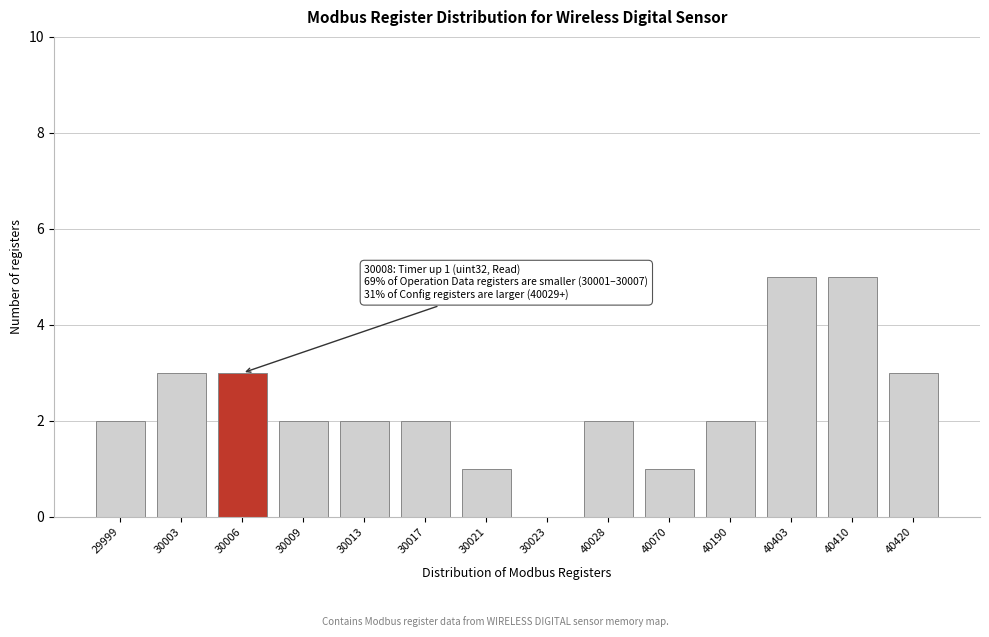

Reading right to left, extract all data points from this chart.

40420=3	40410=5	40403=5	40190=2	40070=1	40028=2	30023=0	30021=1	30017=2	30013=2	30009=2	30006=3	30003=3	29999=2